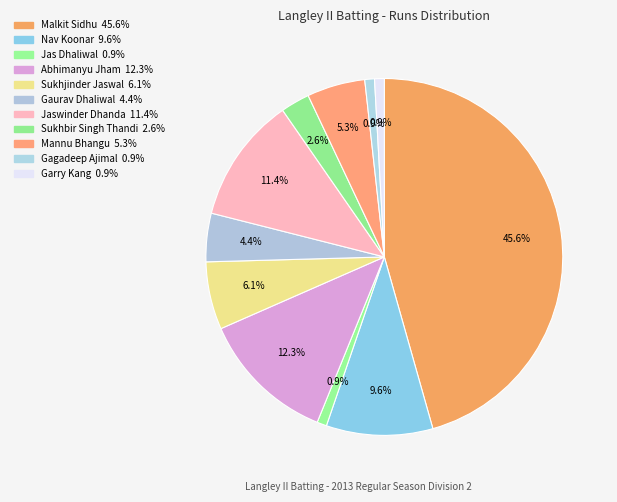

To the nearest percent, what portion does Mannu Bhangu represent?

5%